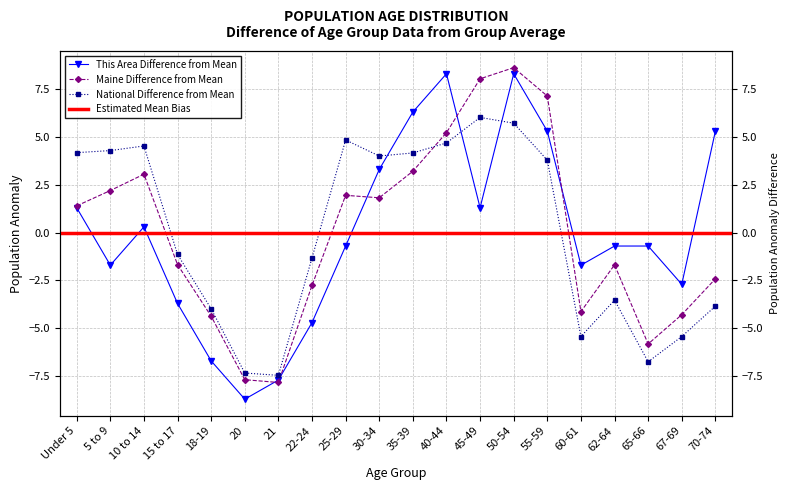

At which category is the sum across all series the highest?

50-54